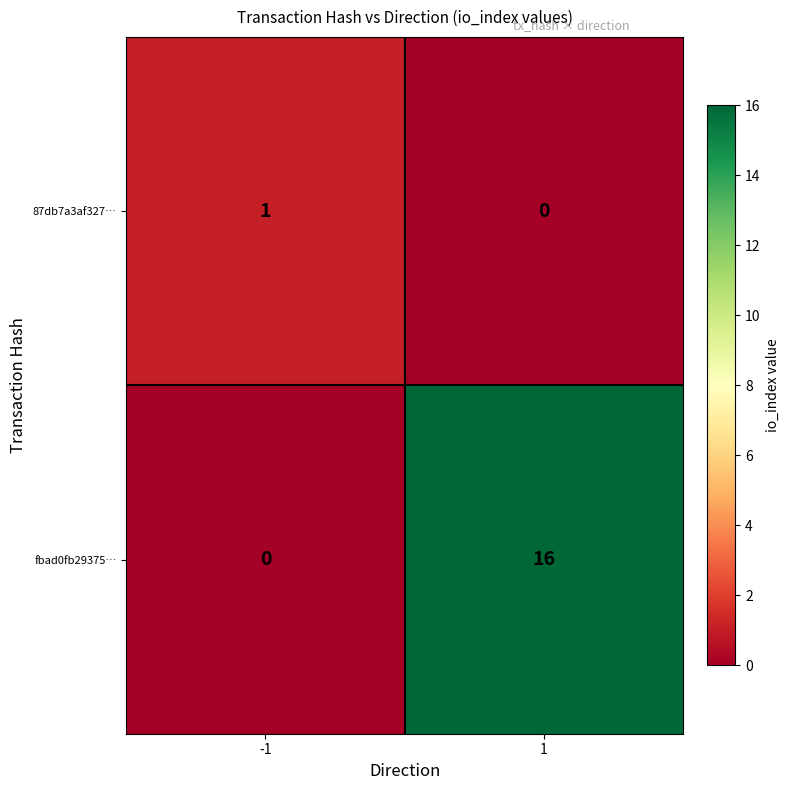

What is the greatest value displayed?

16